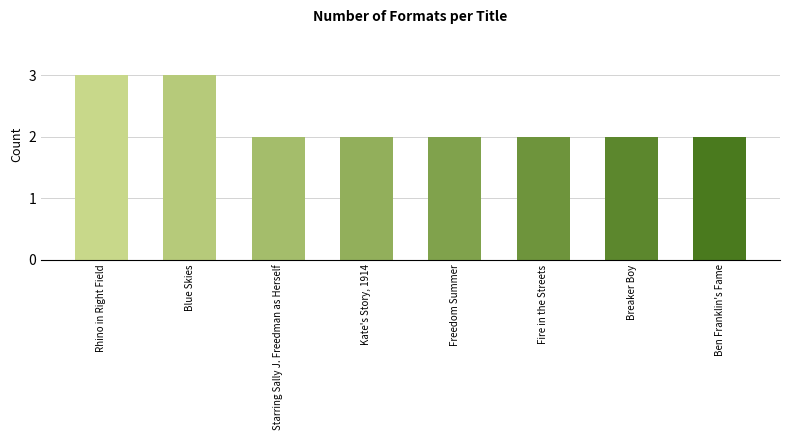

The value at Fire in the Streets is 1. True or false?

False